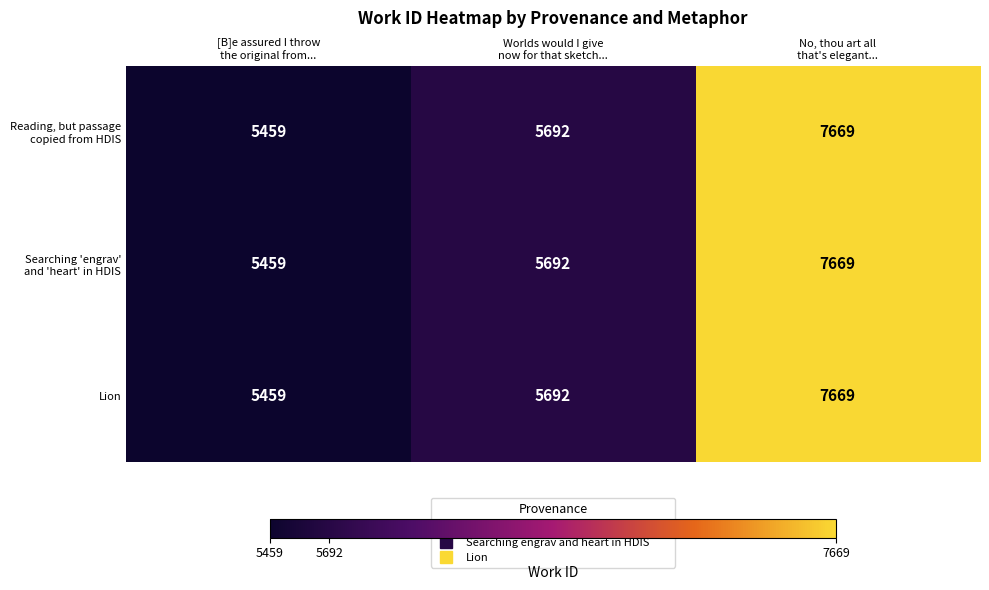

What is the minimum value shown in the chart?

5459